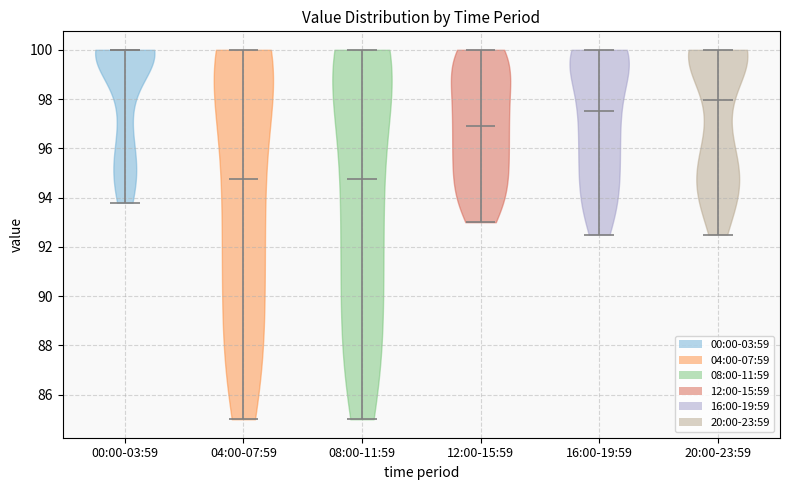

What is the lowest point the violin for 00:00-03:59 reaches on the y-axis? The values are not printed on the chart, so give them approximately, as read against the axis.

93.8